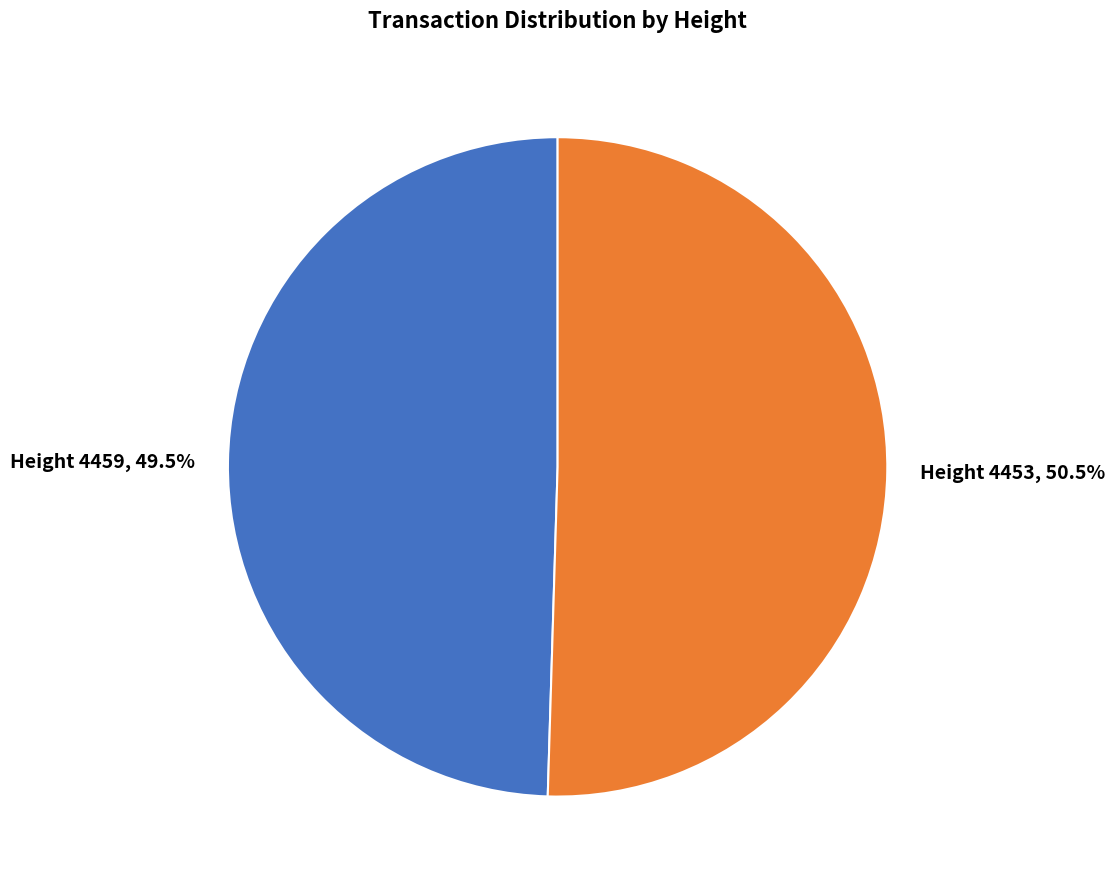

Combined, do Height 4459 and Height 4453 account for over 50%?

Yes